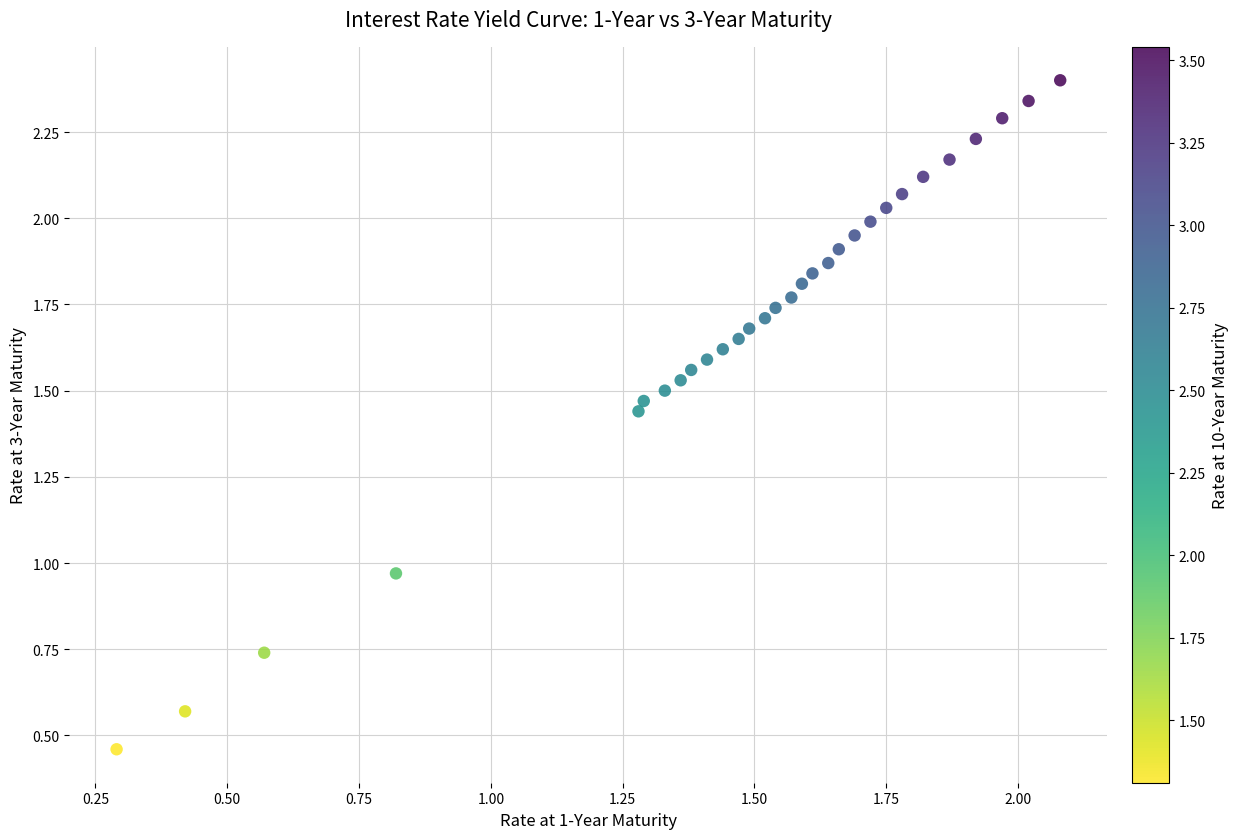

How many points are shown in the scatter plot?

30